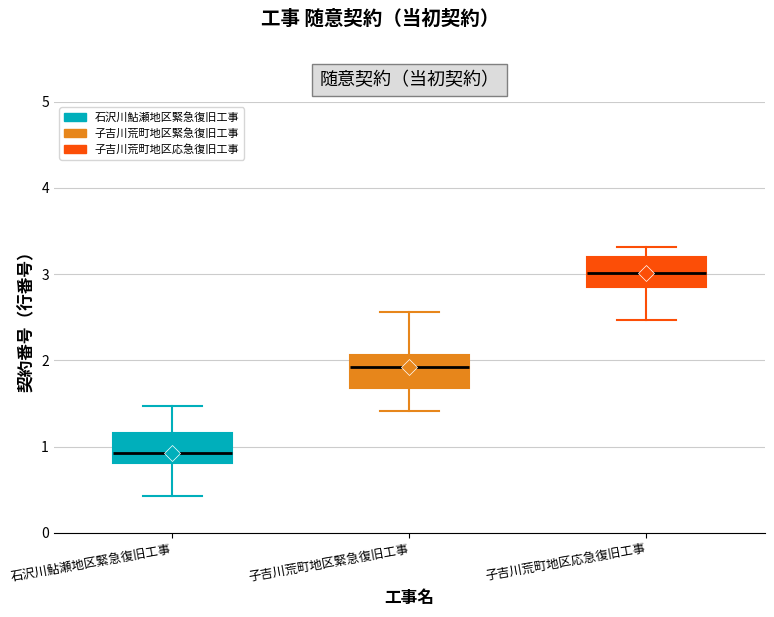

Where does the median line of the box for 子吉川荒町地区緊急復旧工事 sit on the y-axis? The values are not printed on the chart, so give them approximately, as read against the axis.

1.9